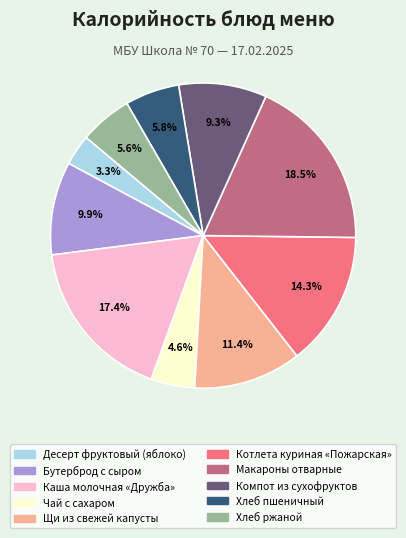

Is Хлеб ржаной the majority of the pie?

No